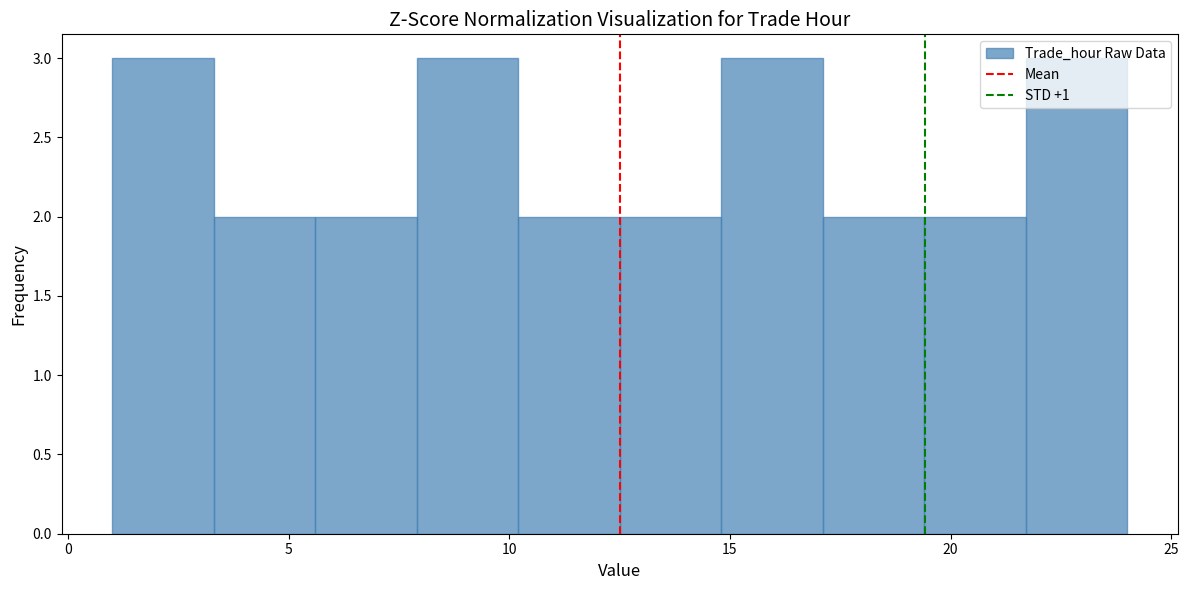

How tall is the bar that spans 17.1 to 19.4 on the x-axis? Neither the bar edges nor the heights are printed on the chart, so give them approximately, as read against the axes.

2